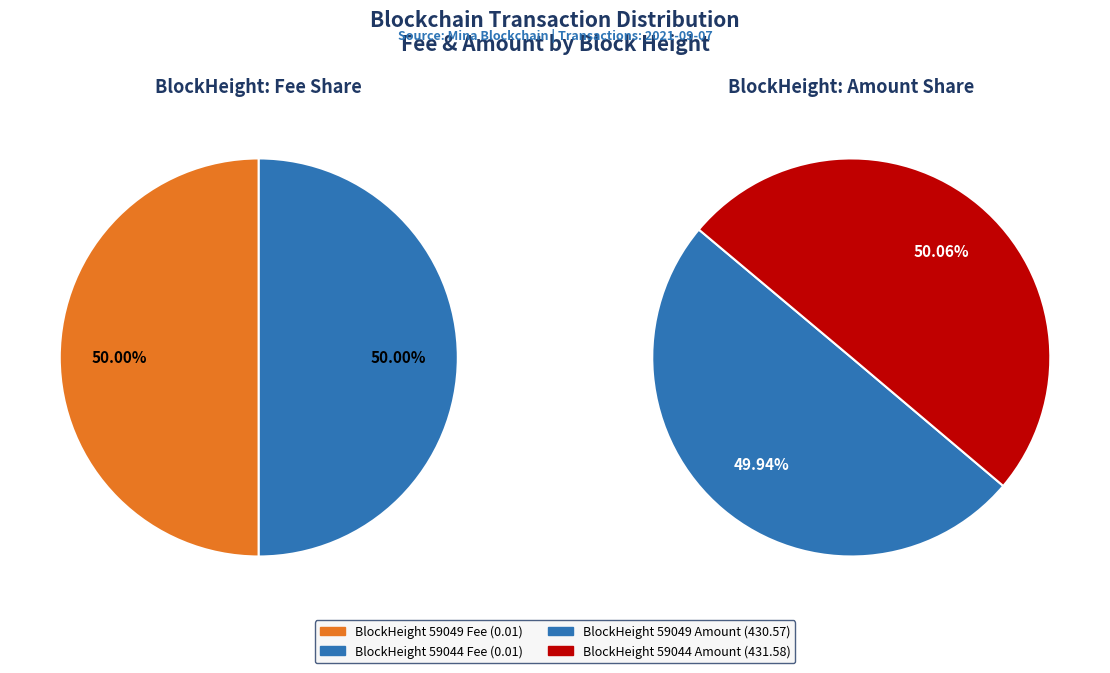

To the nearest percent, what percentage of the pie is 59049?

50%